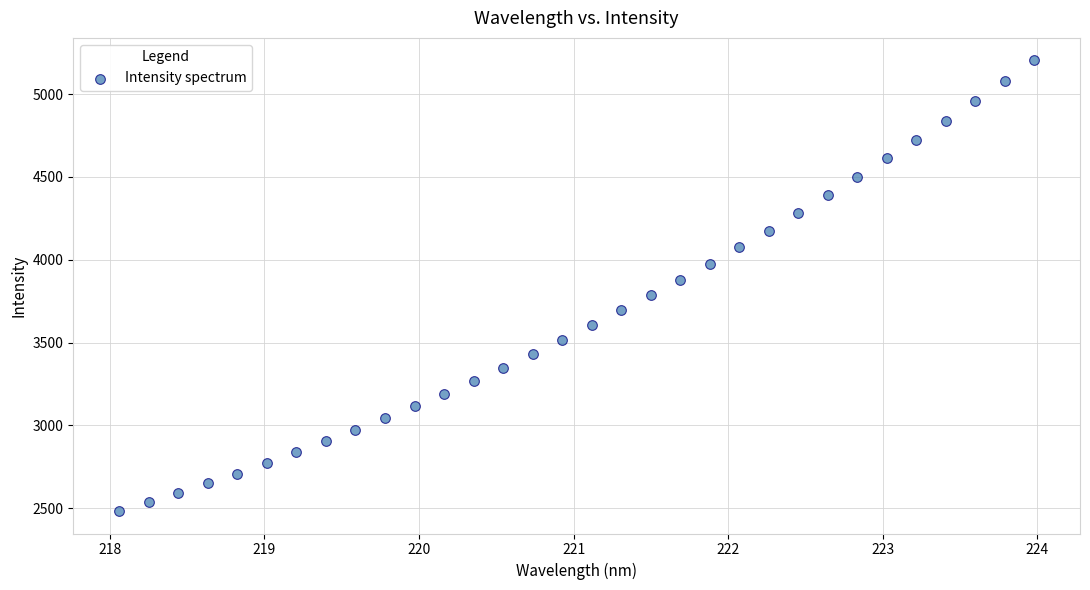

What is the range of X values (max minus min)?

5.9